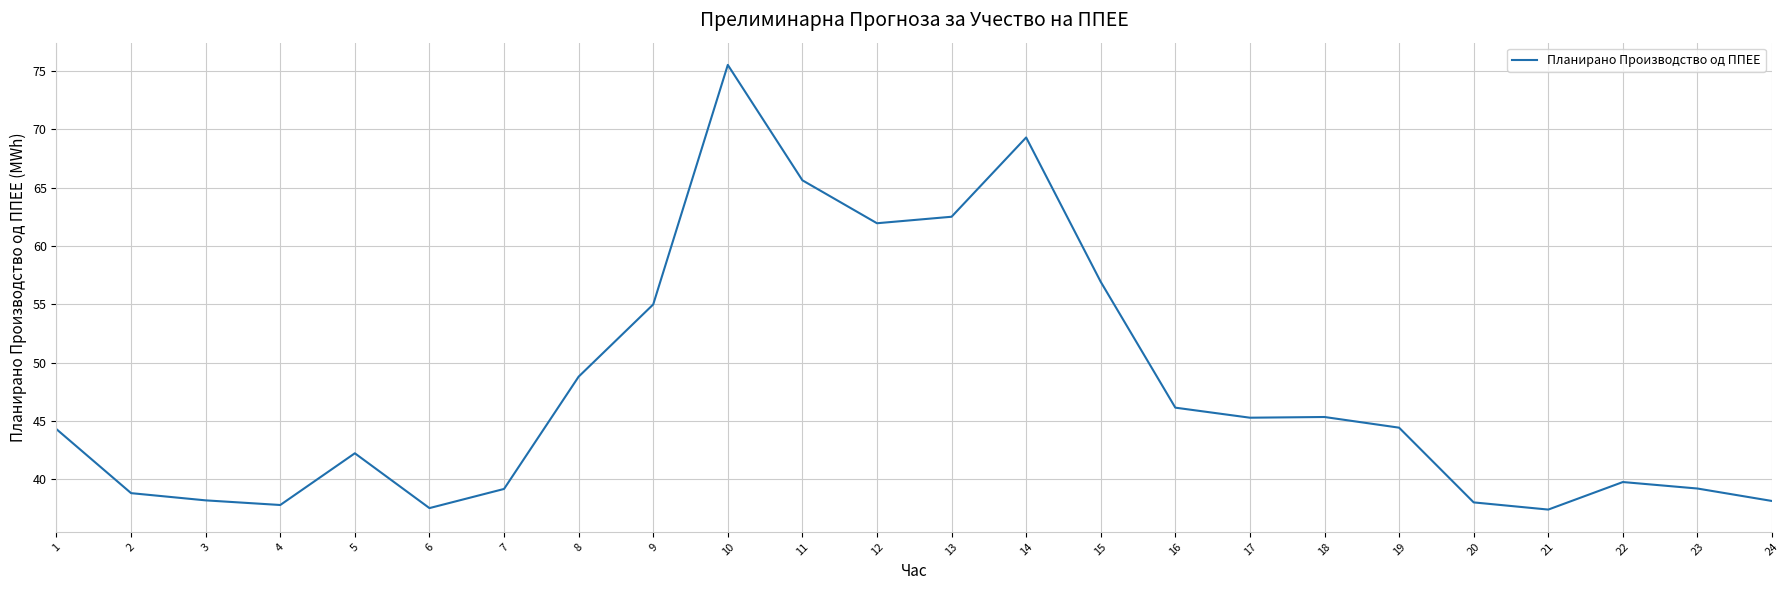

Which has a higher value, 5 or 10?

10